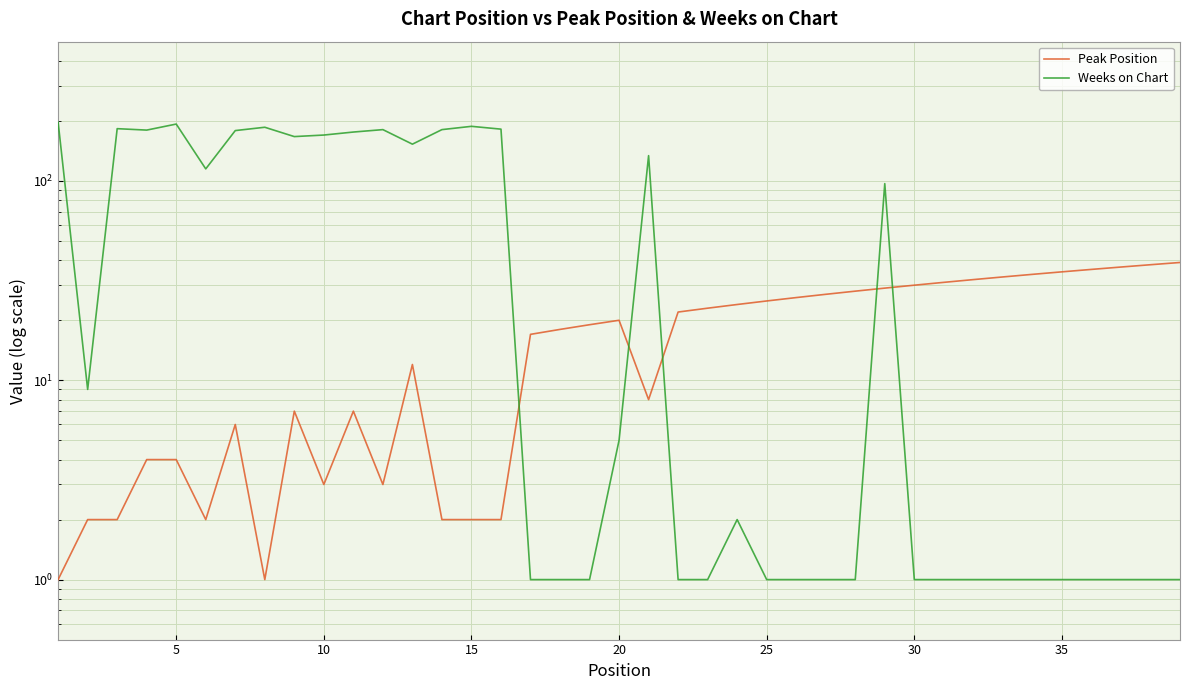

What is the value of the Weeks on Chart point at the 22nd from the left?

1